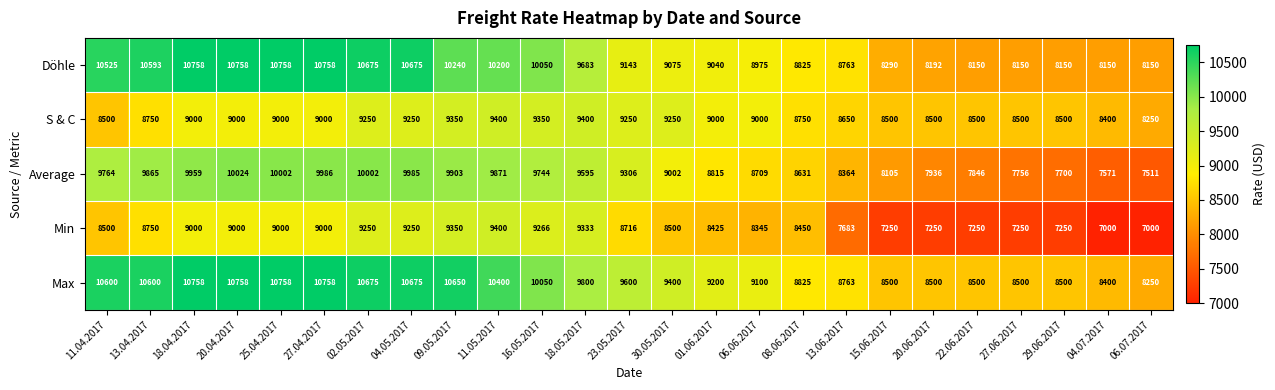

What is the difference between the highest and lowest values at 22.06.2017?

1250